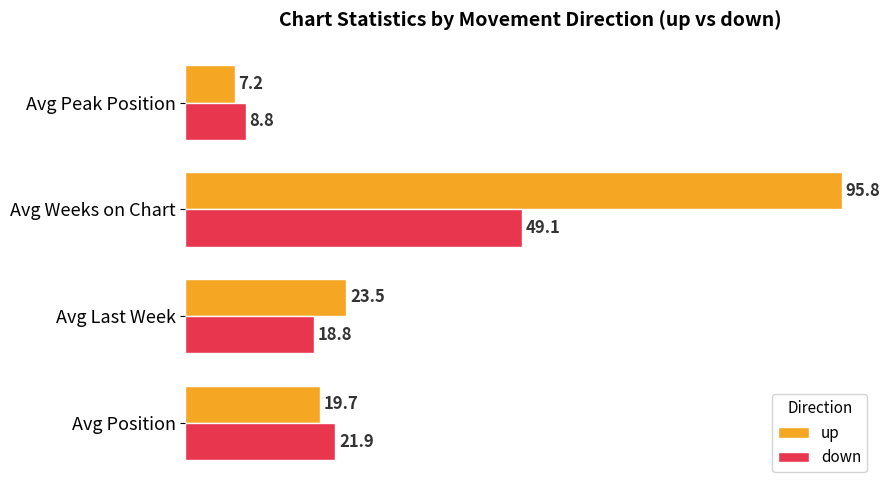

How many categories are shown in the chart?

4